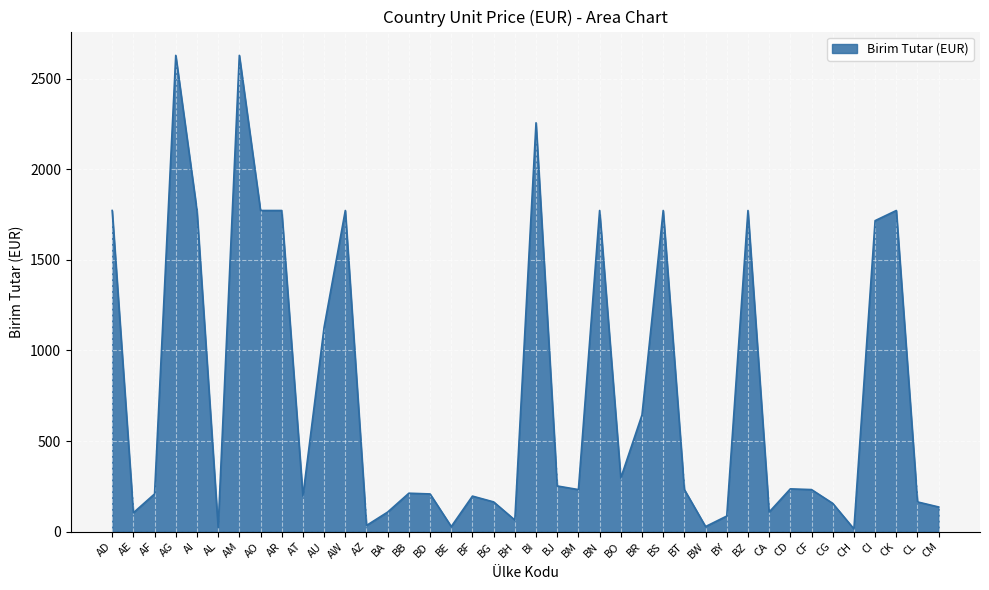

Between AT and BI, which is larger?

BI